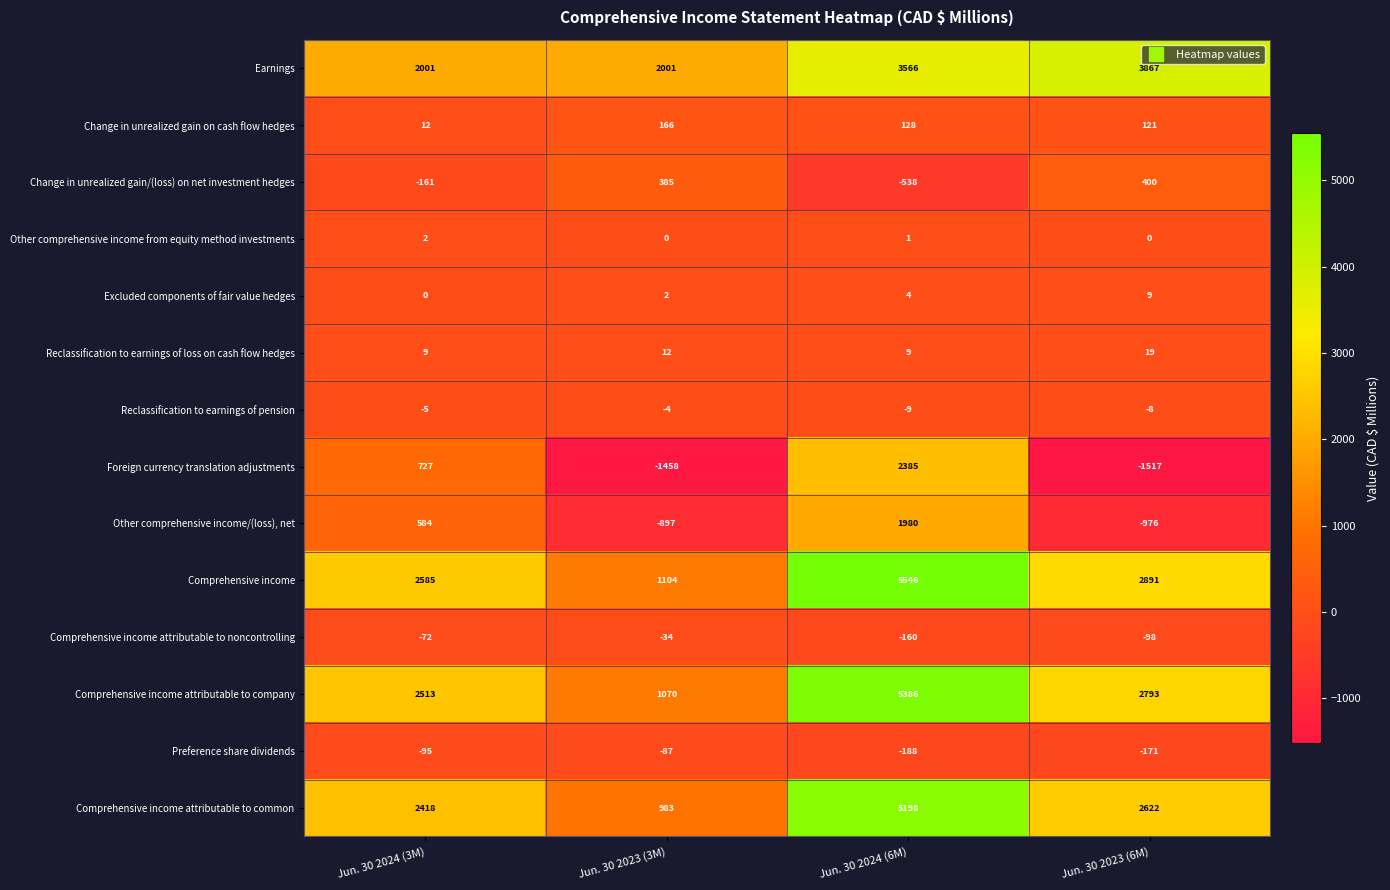

Which series has the widest spread of values?

Comprehensive income